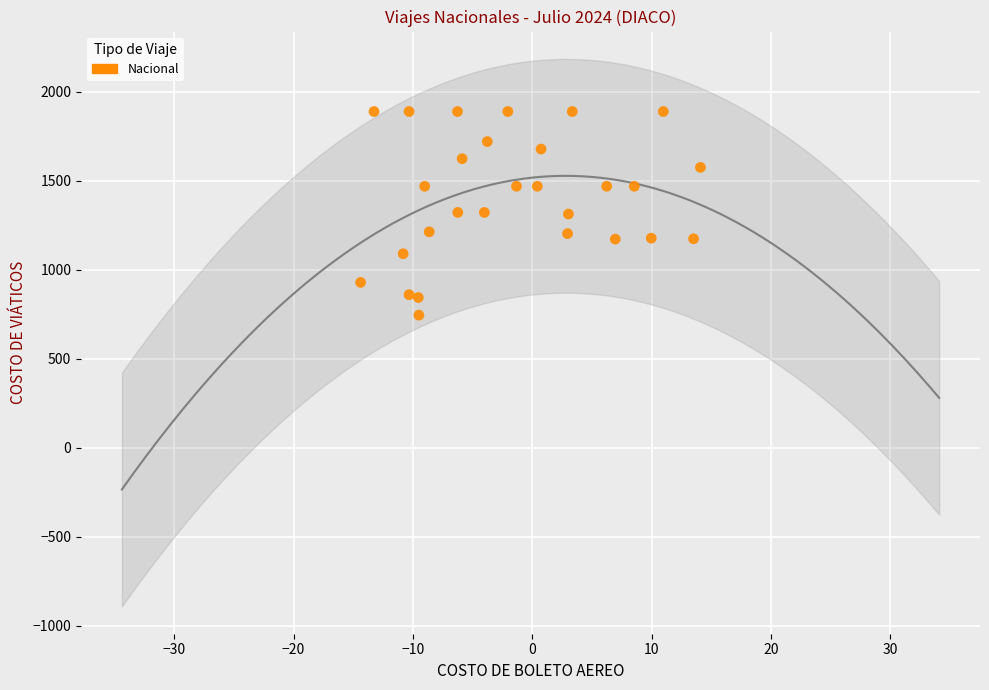

What is the range of X values (max minus min)?

28.5